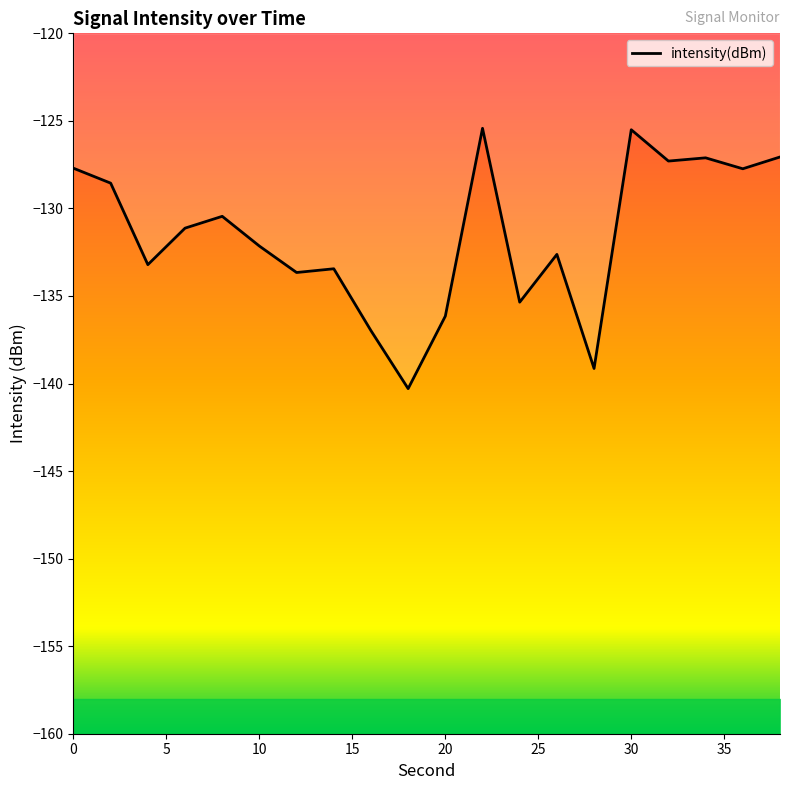

What is the lowest value of the intensity(dBm) series?

-140.3